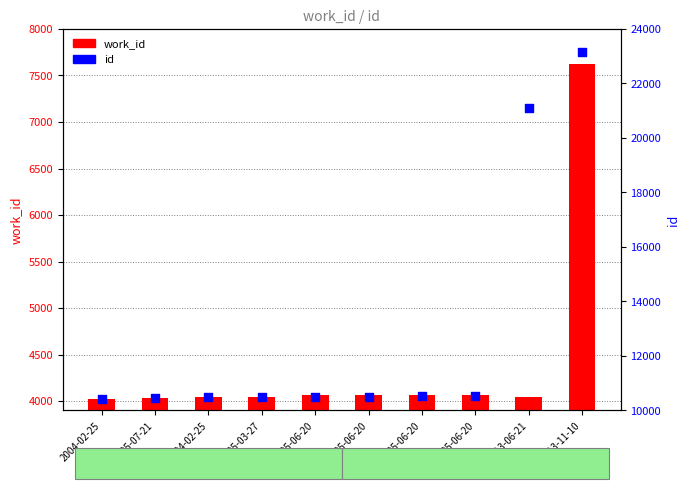

At which category is the sum across all series the highest?

2013-11-10